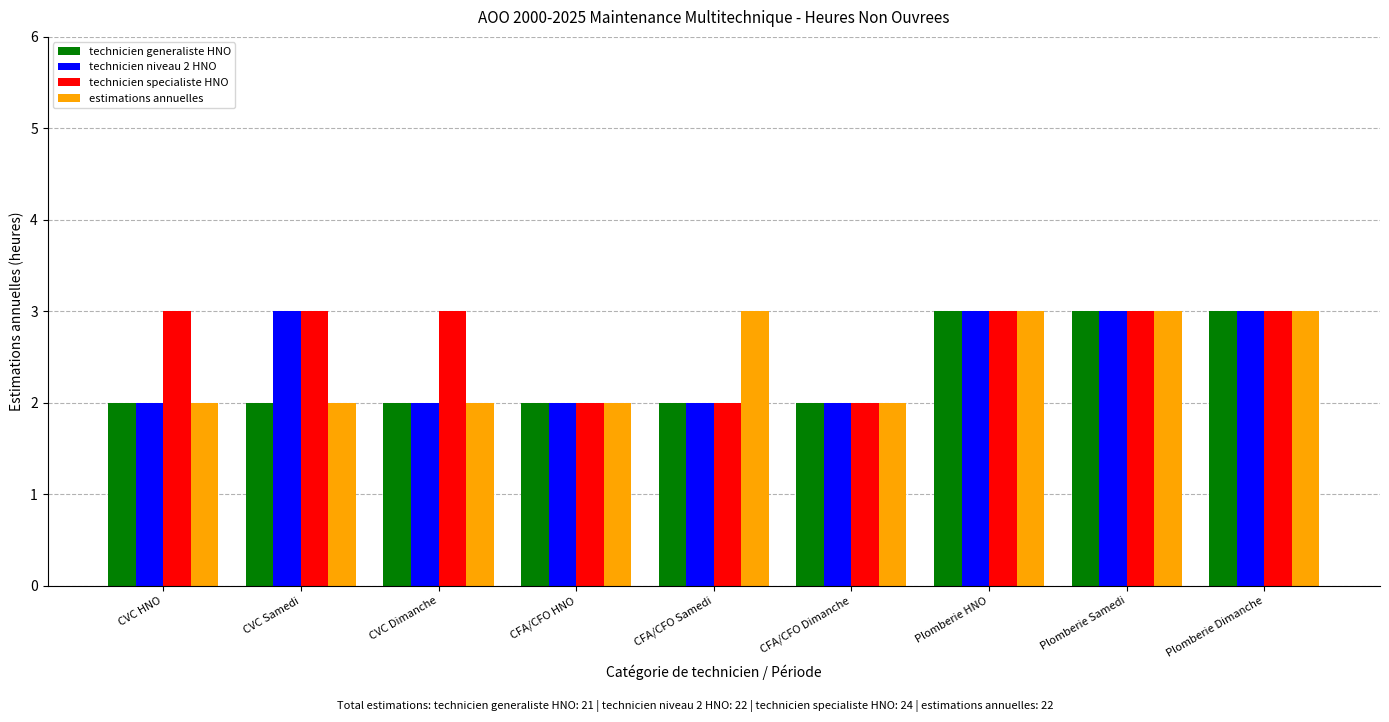

True or false: estimations annuelles has a value of 3 at CVC Samedi.

False